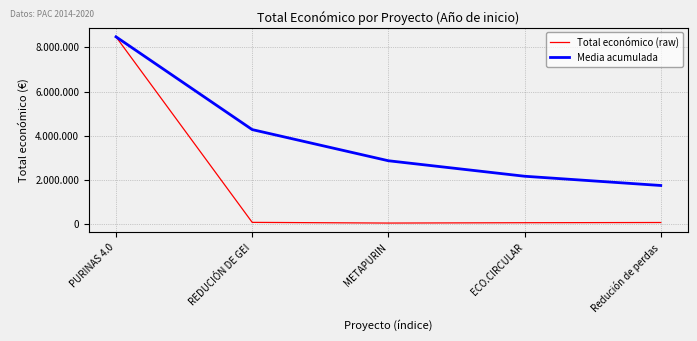

Between PURINAS 4.0 and REDUCIÓN DE GEI, which is larger?

PURINAS 4.0